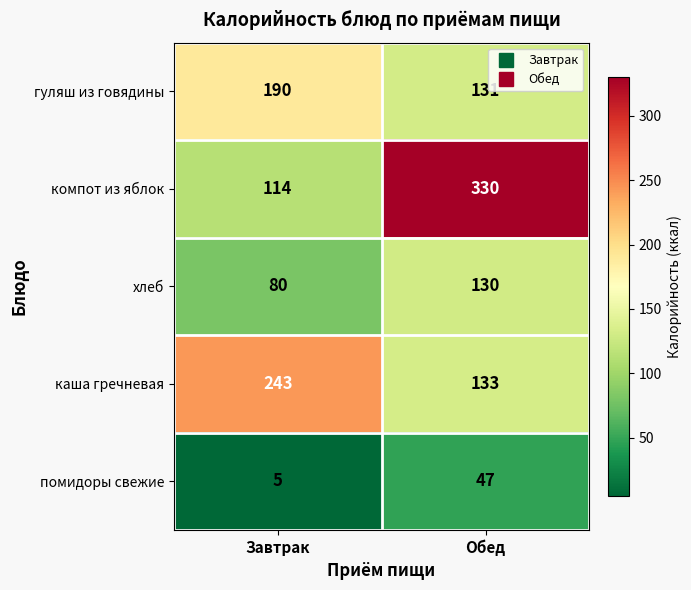

Between Завтрак and Обед, which series saw the biggest shift?

компот из яблок